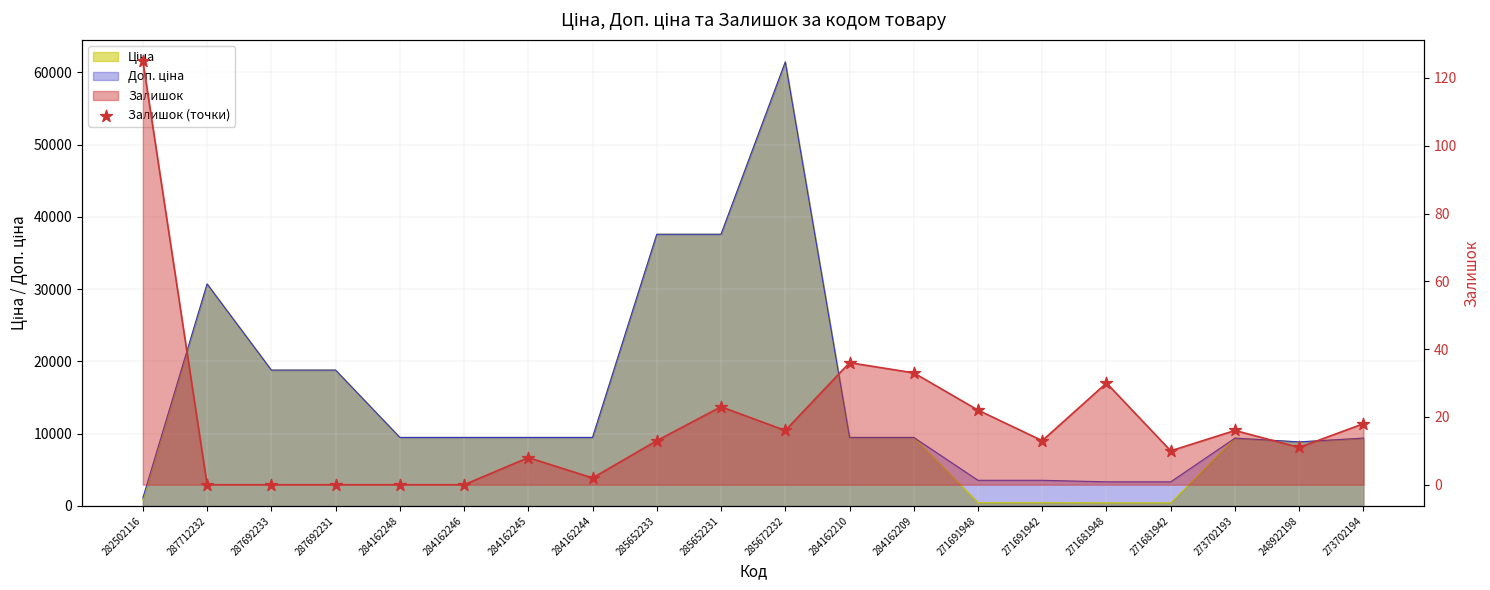

Approximately how many times larger is the value at 282502116 compared to 285672232?

7.8